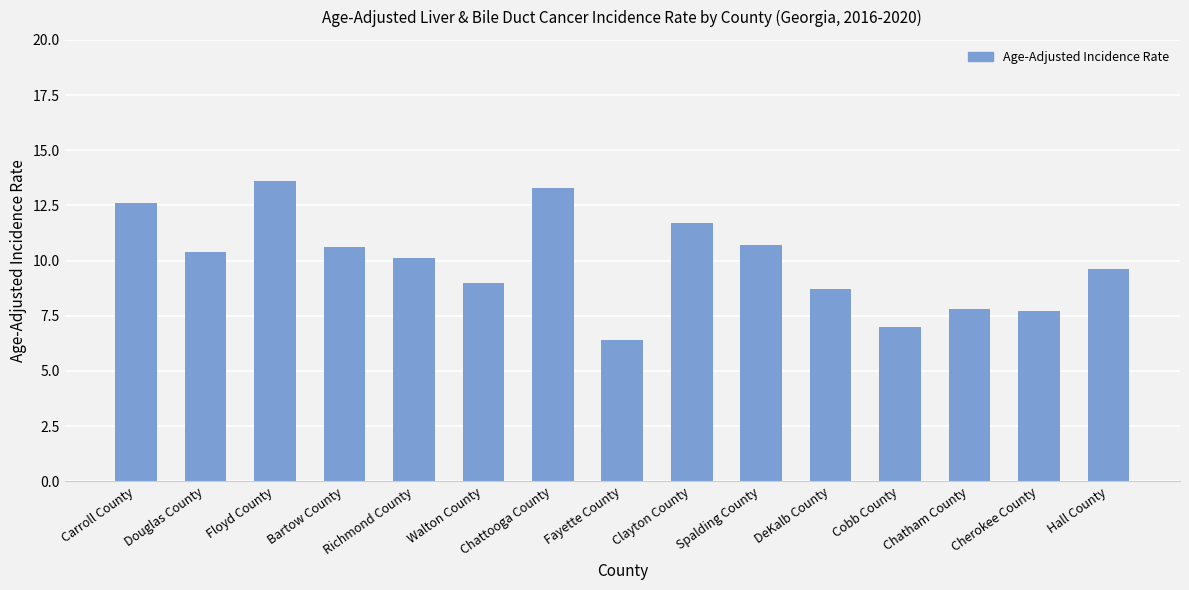

How many bars are there in total?

15